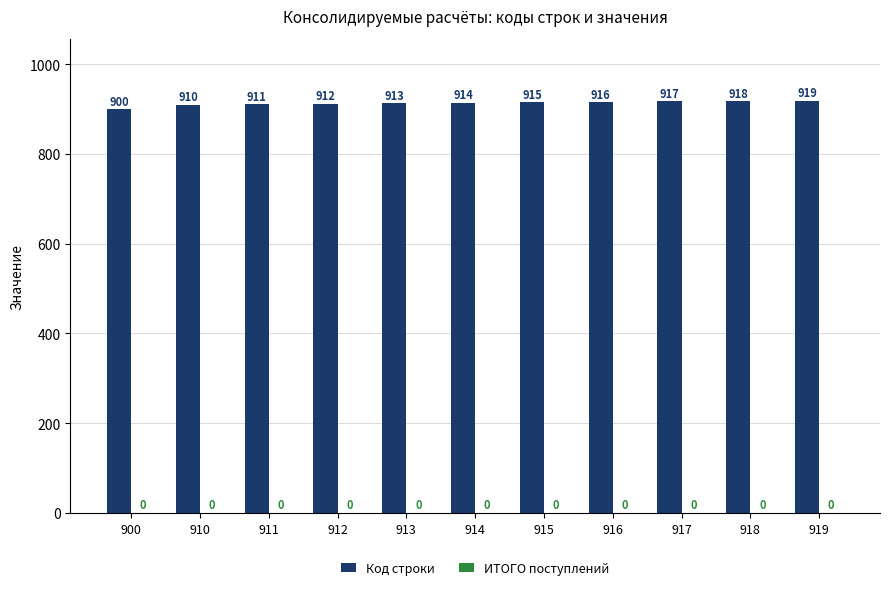

Reading left to right, what are all the values shown in this chart?

900=900	910=910	911=911	912=912	913=913	914=914	915=915	916=916	917=917	918=918	919=919